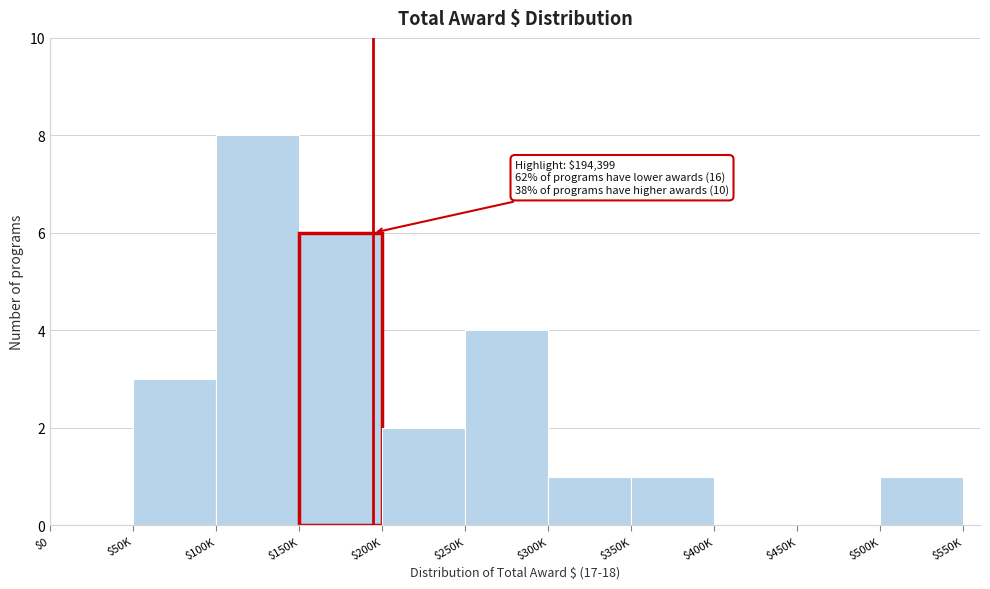

Which label corresponds to the largest value in the chart?

$100K